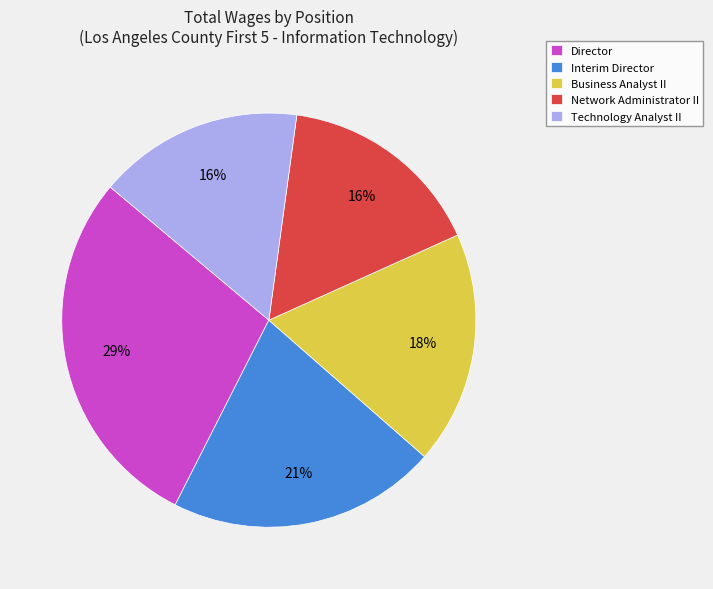

True or false: Technology Analyst II accounts for 16% of the total.

True